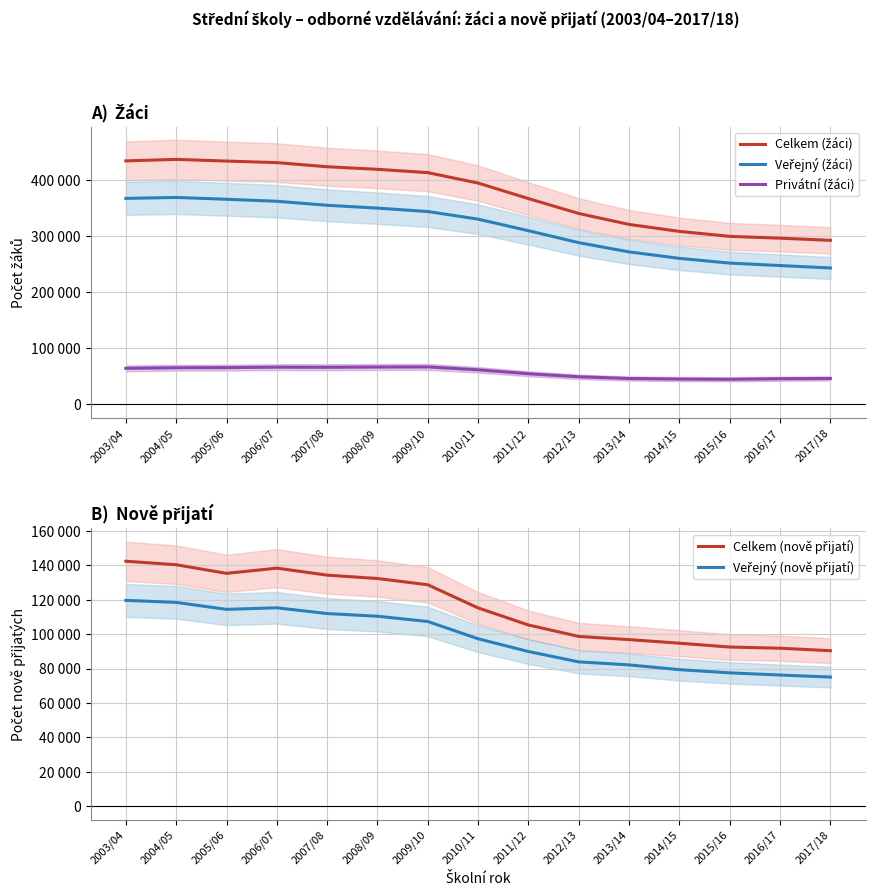

At which category does Veřejný (nově přijatí) reach its first local peak?

2006/07